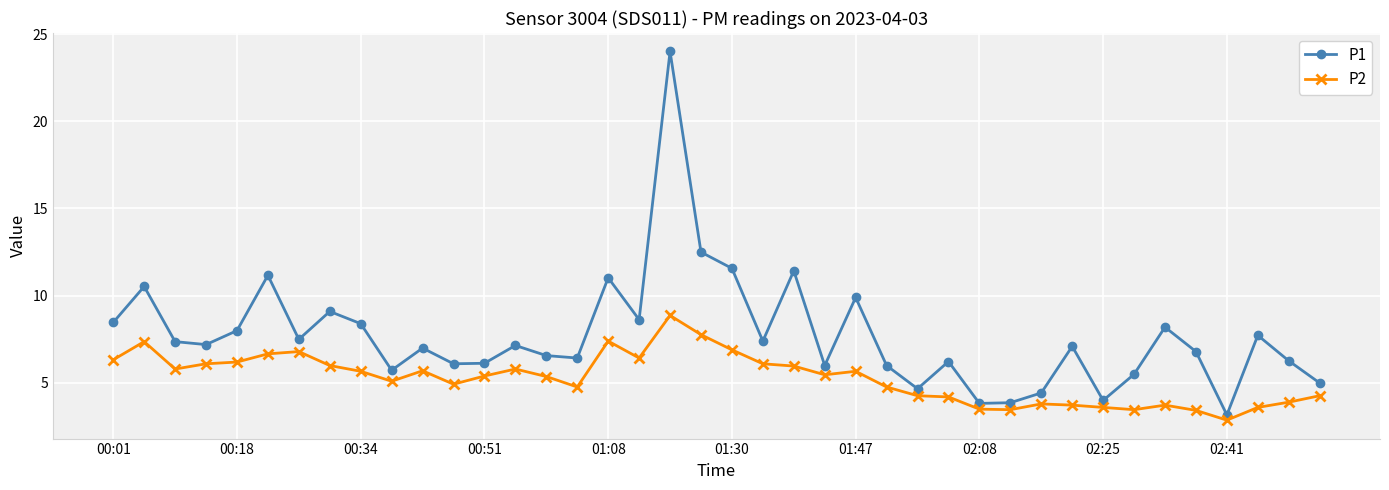

Does the chart display data point markers on the line(s)?

Yes